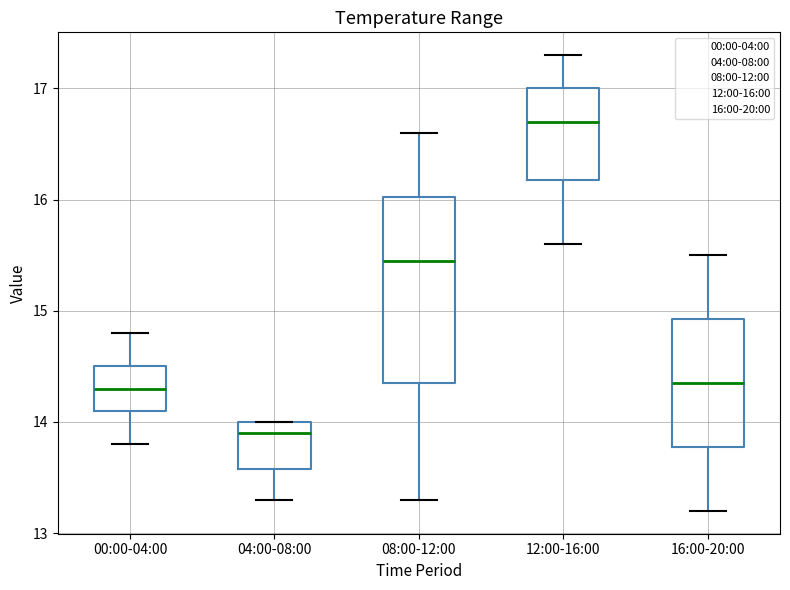

Reading left to right, read every box against the y-axis: the position of its median line, the range the box covers, and the ends of its whiskers. The values are not printed on the chart, so give them approximately, as read against the axis.

00:00-04:00: median 14.3, box 14.1 to 14.5, whiskers 13.8 to 14.8
04:00-08:00: median 13.9, box 13.6 to 14.0, whiskers 13.3 to 14.0
08:00-12:00: median 15.5, box 14.4 to 16.0, whiskers 13.3 to 16.6
12:00-16:00: median 16.7, box 16.2 to 17.0, whiskers 15.6 to 17.3
16:00-20:00: median 14.4, box 13.8 to 14.9, whiskers 13.2 to 15.5